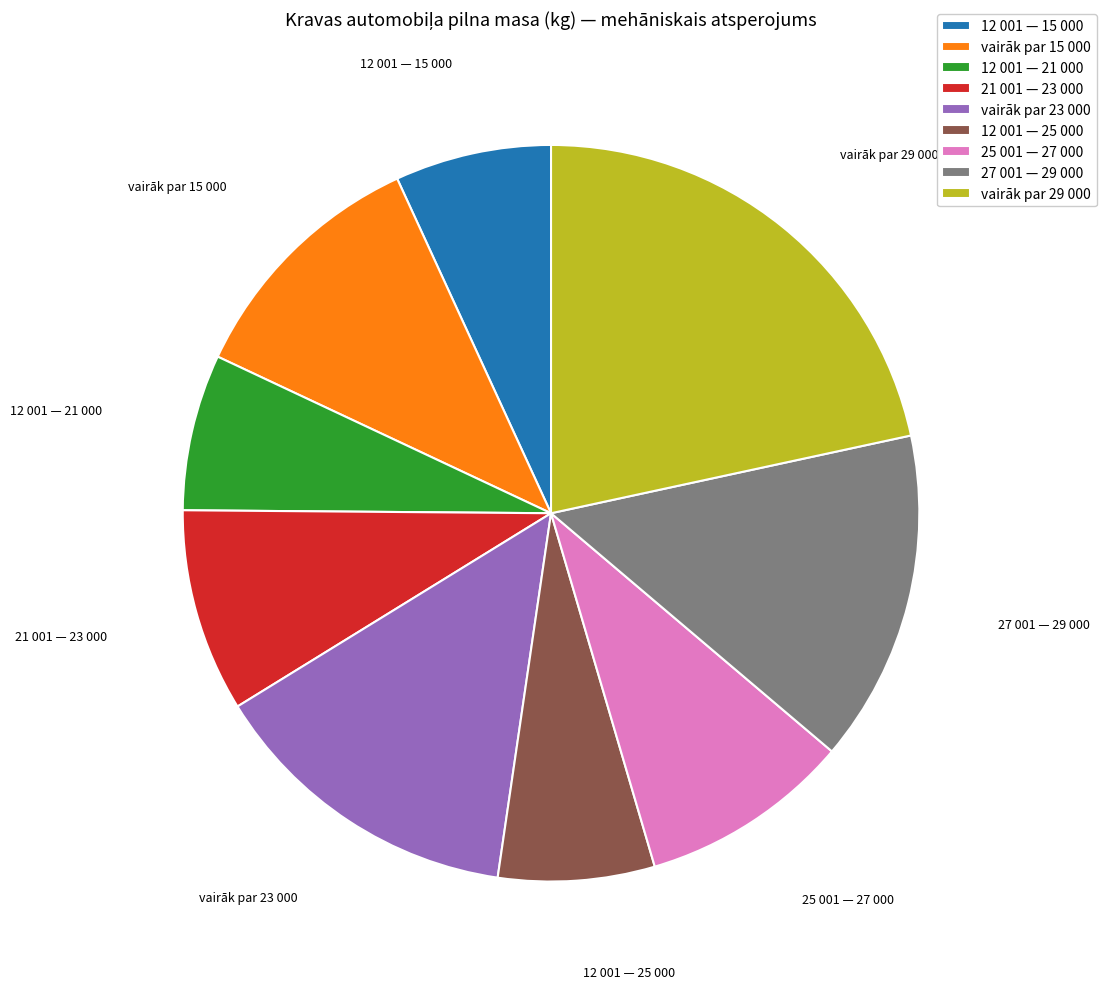

The 12 001 — 25 000 slice represents 1% of the pie. True or false?

False